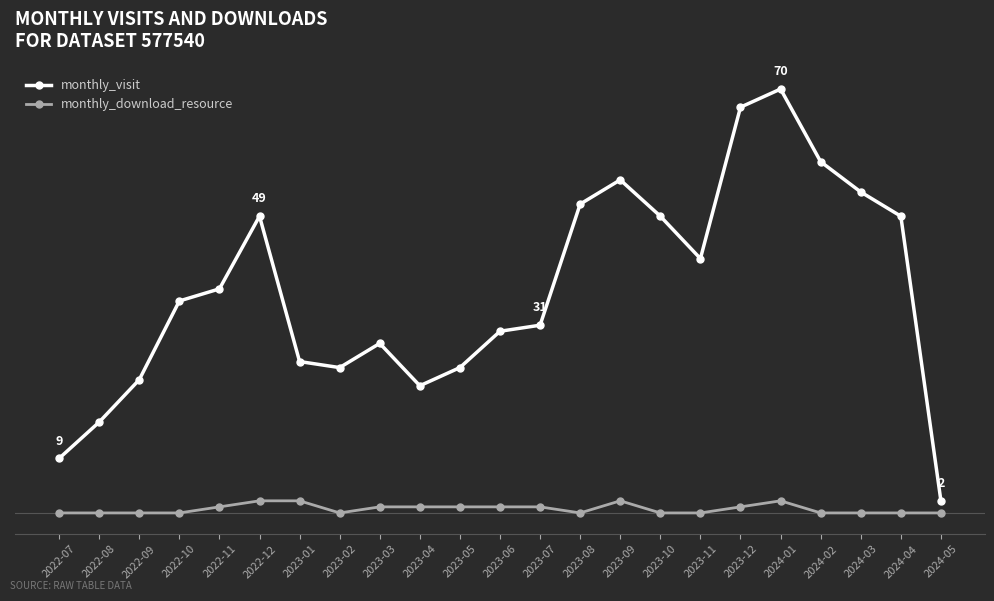

What is the label of the 10th point from the left?

2023-04